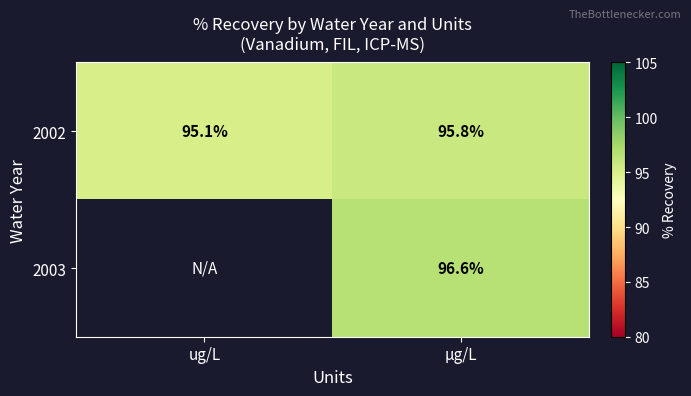

What is the total value across all series at µg/L?

192.4